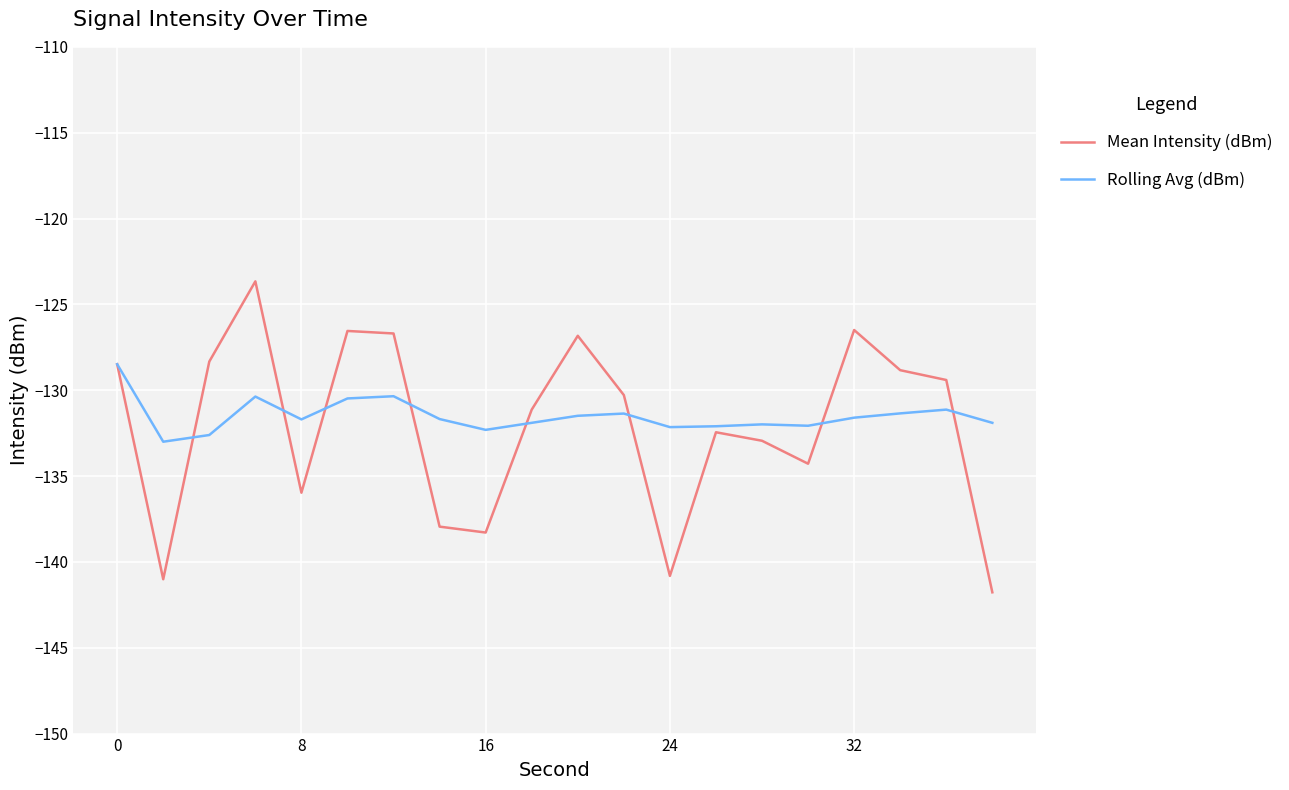

What is the minimum value shown in the chart?

-141.8